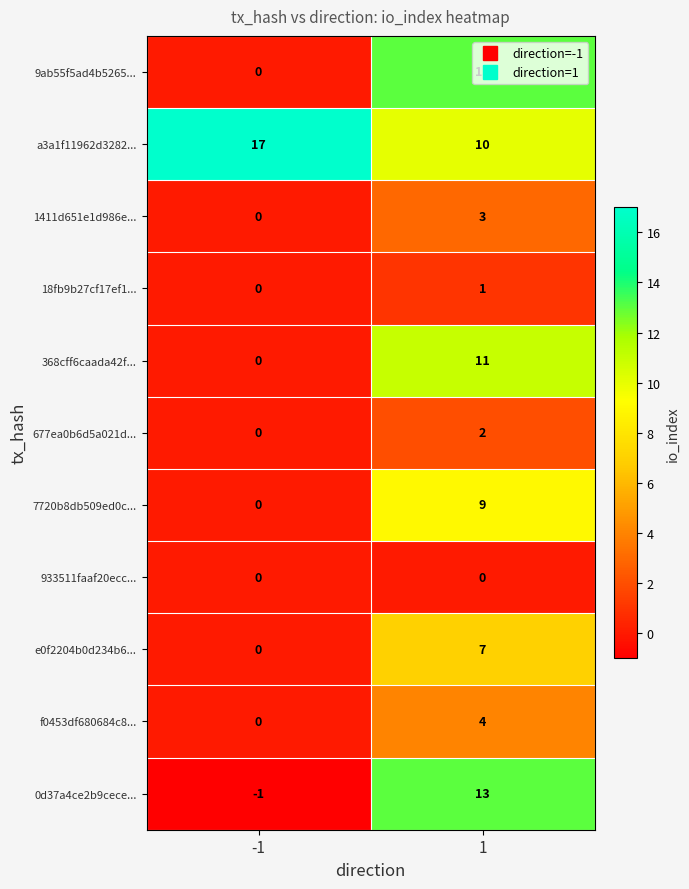

At how many categories does at least one series exceed 3?

2